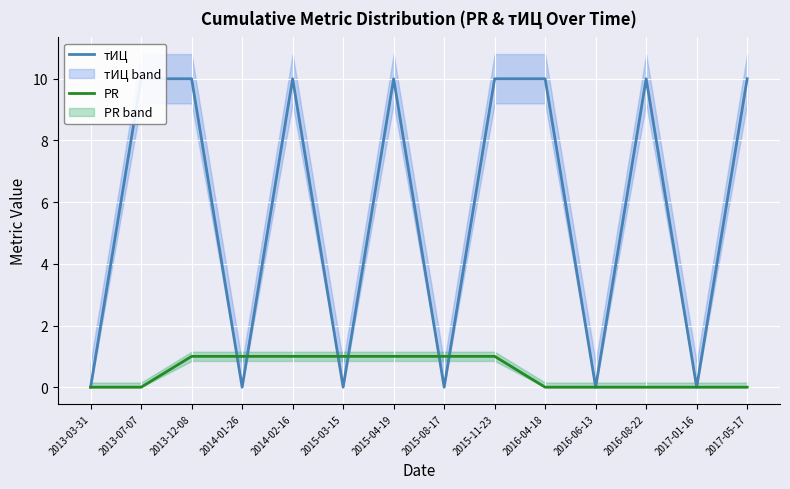

What is the label of the 1st point from the left?

2013-03-31